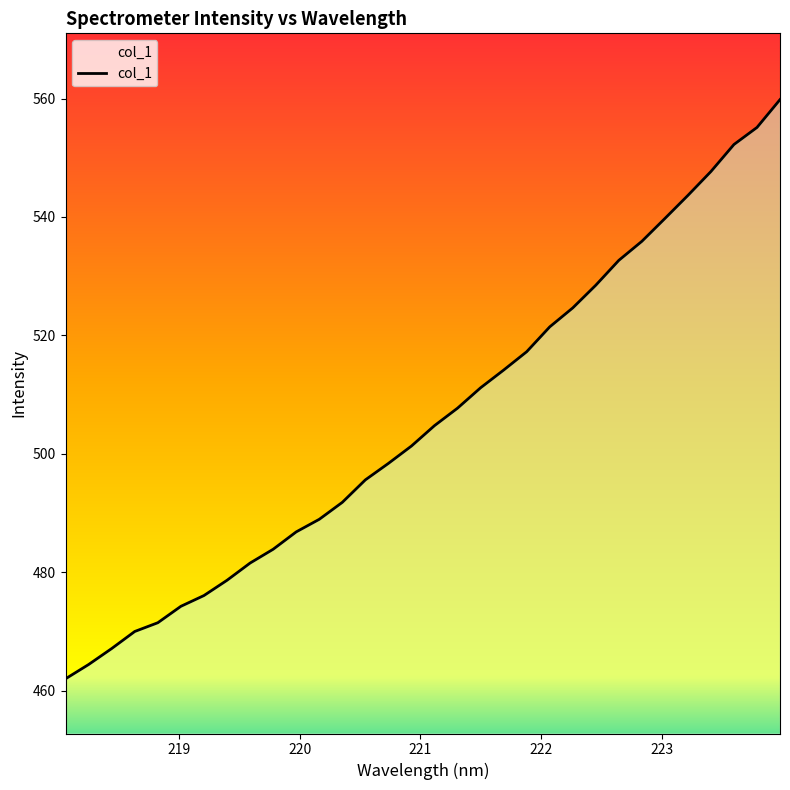

What is the greatest value displayed?

559.8